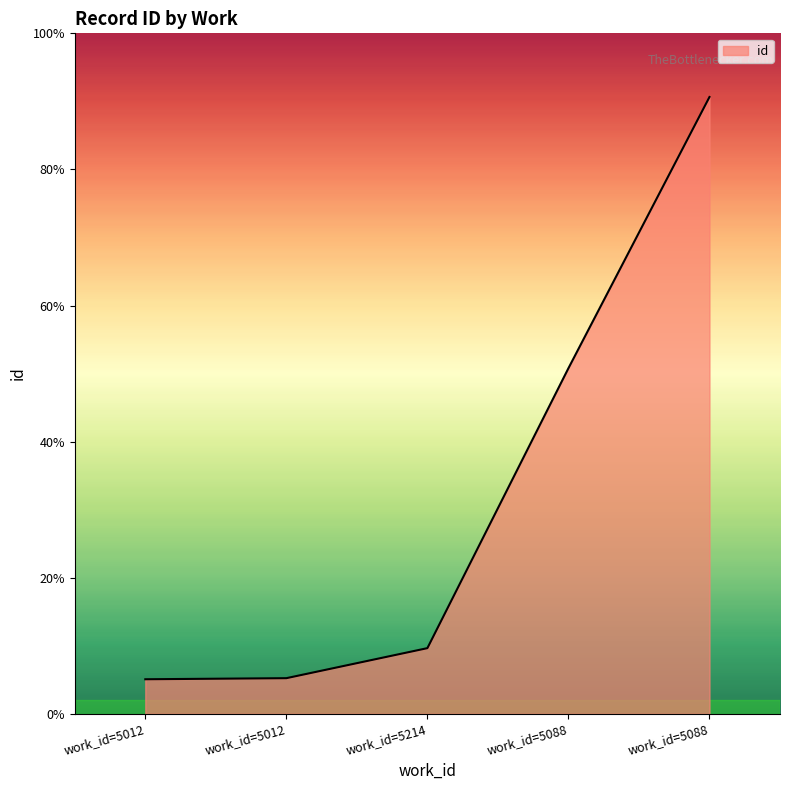

Rank the categories by value from highest to lowest.

work_id=5088, work_id=5088, work_id=5214, work_id=5012, work_id=5012